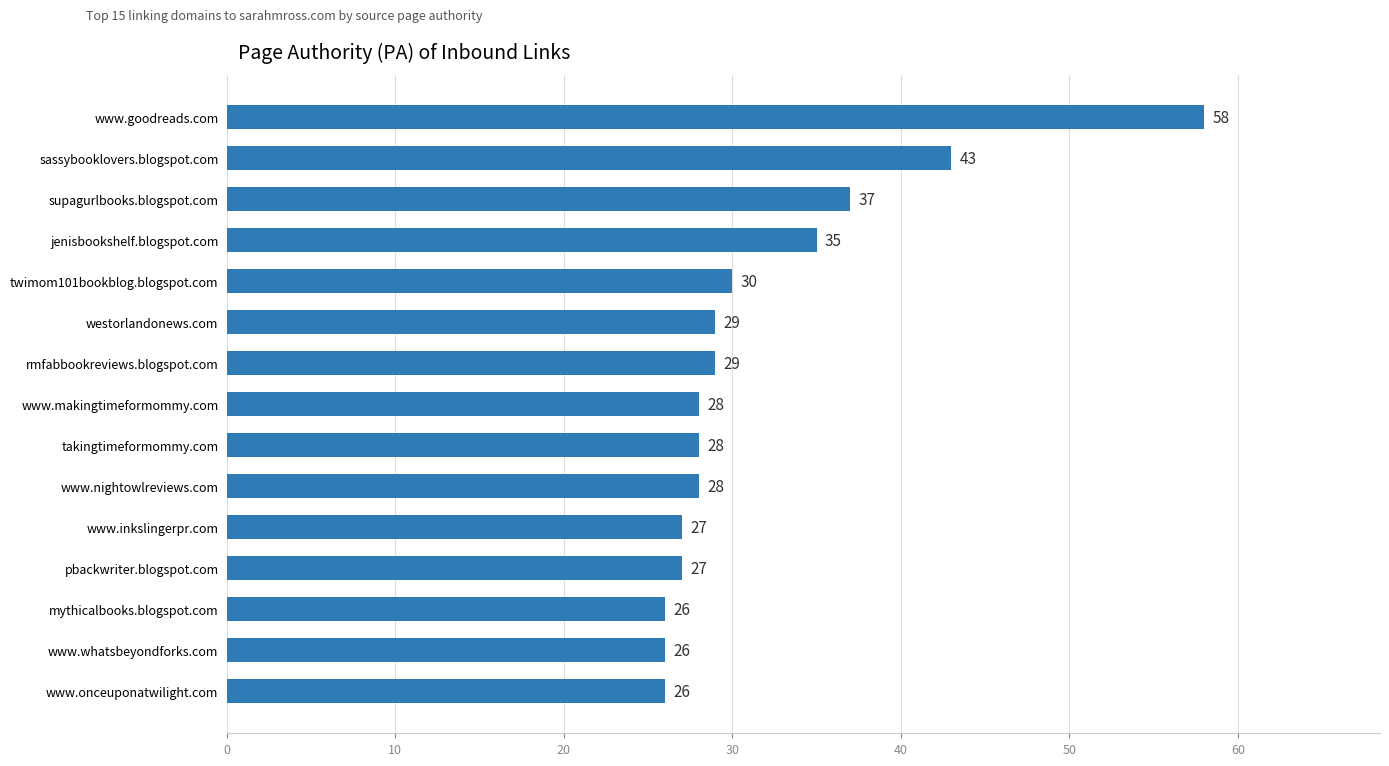

Which category has the highest value across all series?

www.goodreads.com